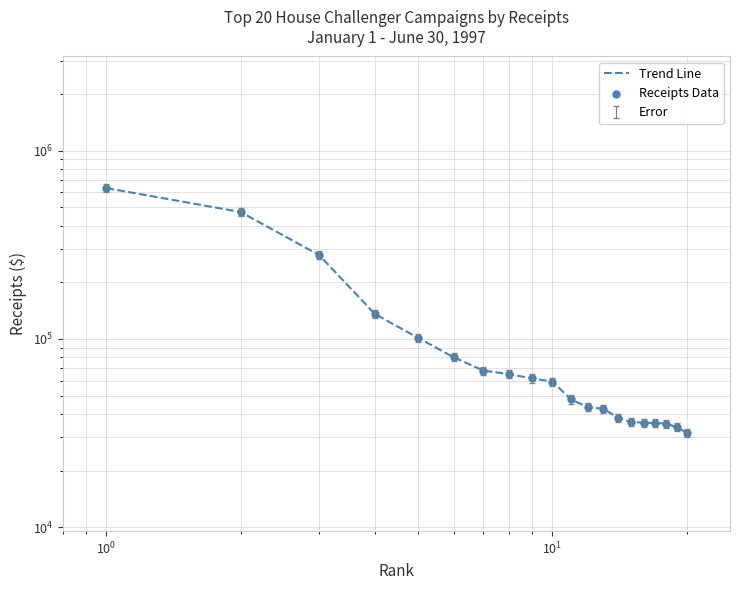

Which series has the largest Y range (max minus min)?

Trend Line